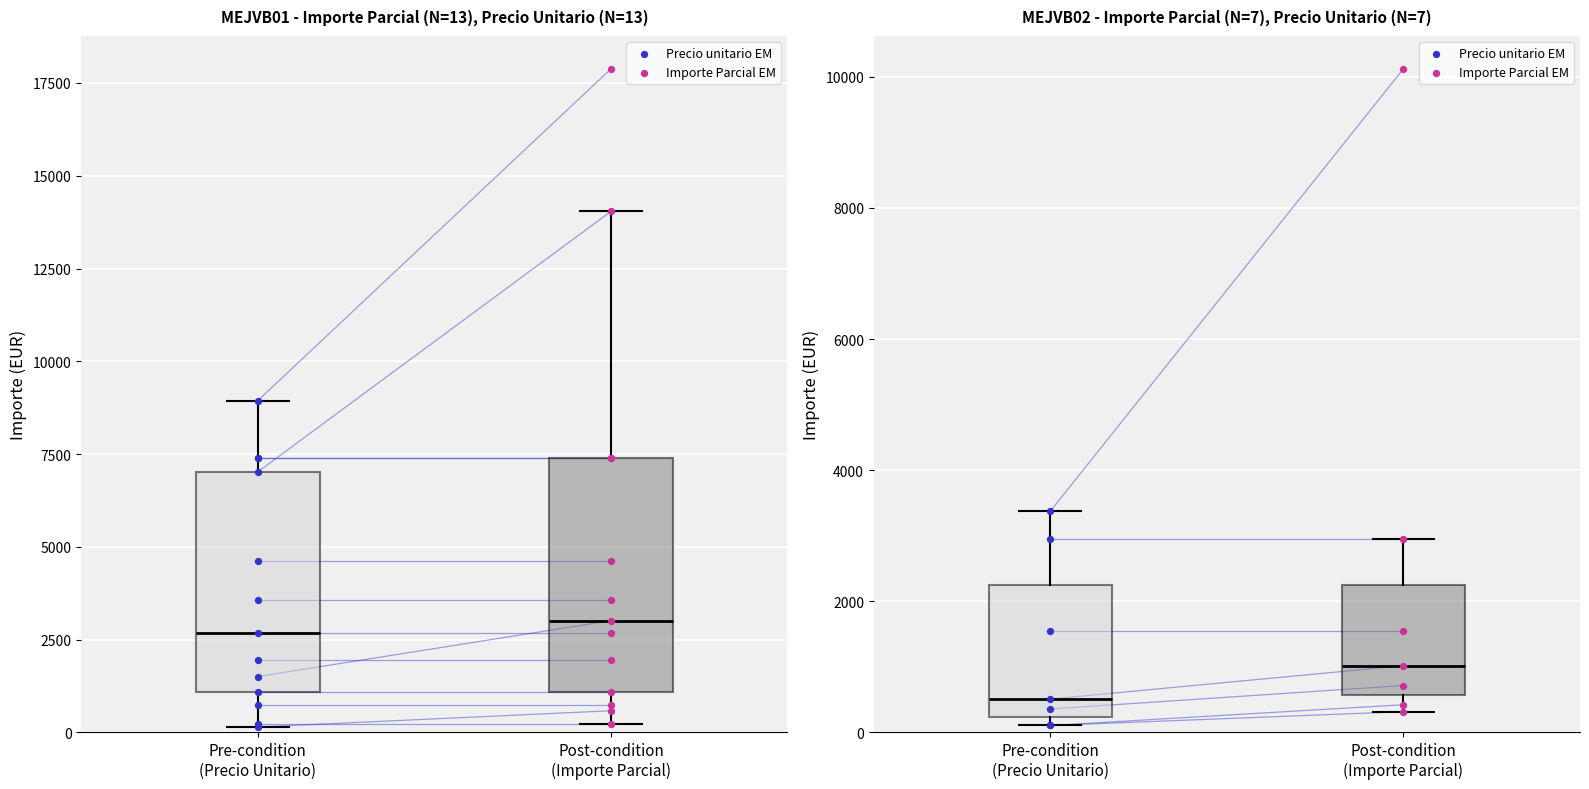

Which series has the largest total across all categories?

Importe Parcial EM